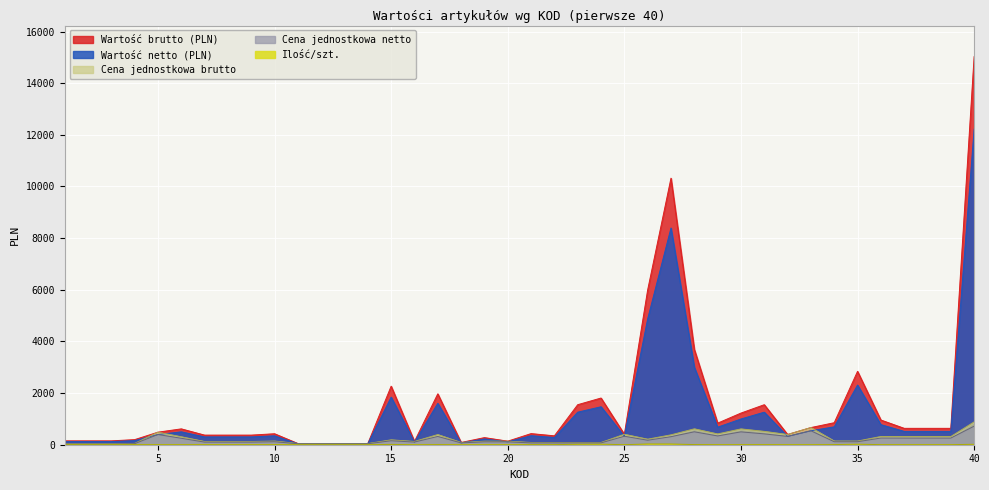

At which category is the sum across all series the highest?

40